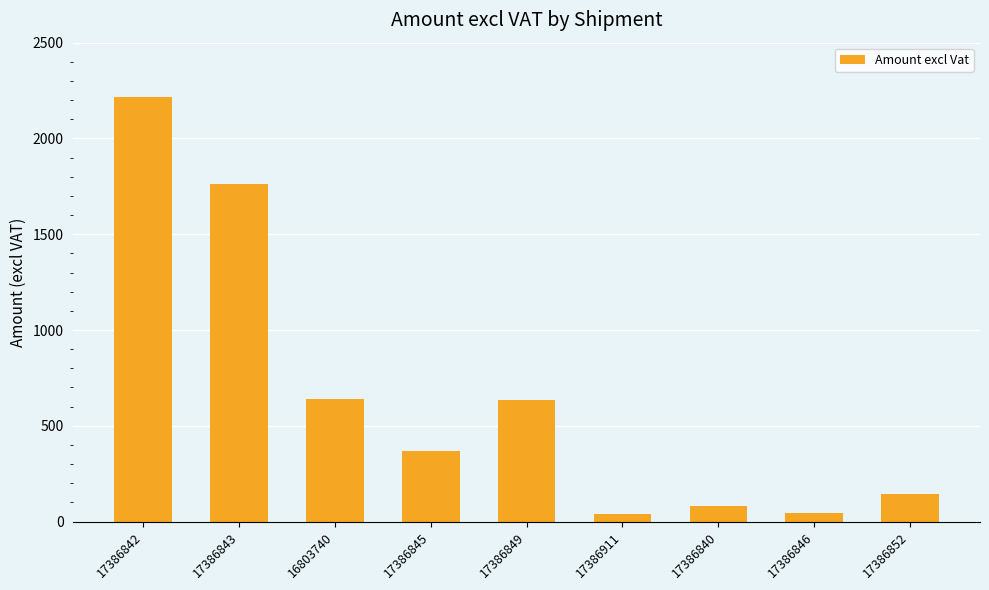

What is the change in value from 17386843 to 16803740?

-1120.5